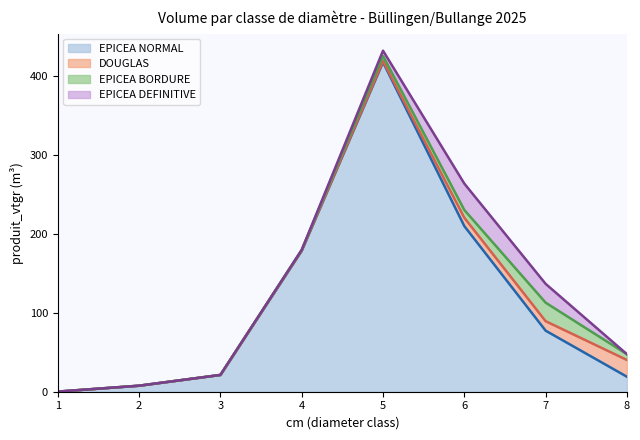

Which series has the largest total across all categories?

EPICEA NORMAL